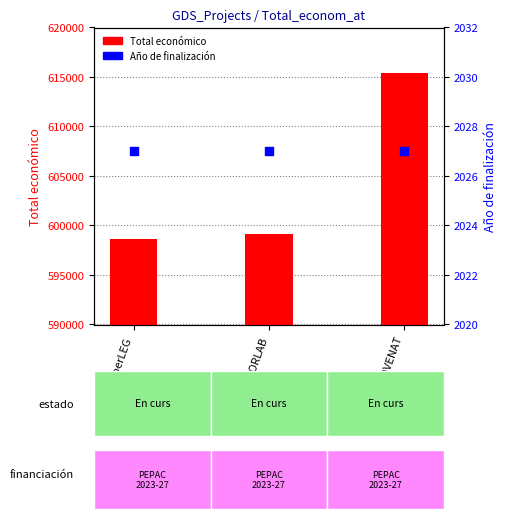

At how many categories does at least one series exceed 253351?

3